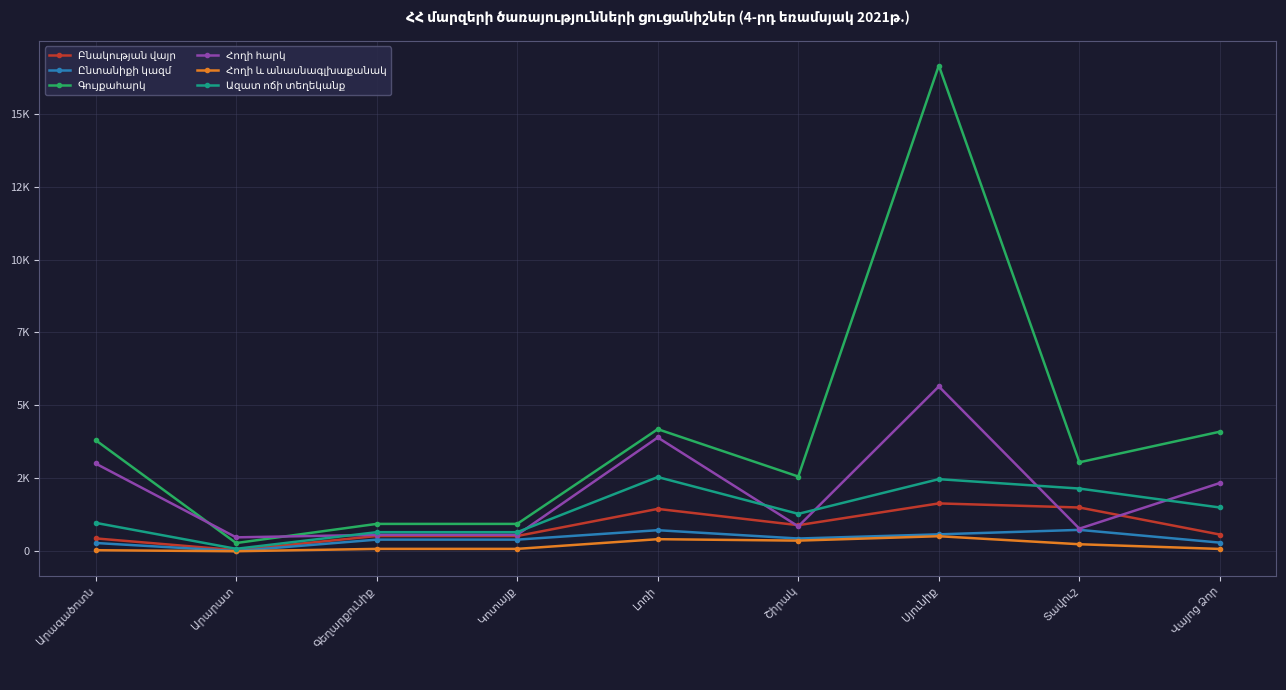

Reading left to right, what are all the values shown in this chart?

Բնակության վայր: 443	40	525	525	1454	896	1642	1502	575
Ընտանիքի կազմ: 286	9	401	401	724	439	582	735	298
Գույքահարկ: 3811	284	940	940	4186	2563	16647	3051	4100
Հողի հարկ: 3010	479	565	565	3901	855	5650	777	2342
Հողի և անասնագլխաքանակ: 38	3	84	84	416	367	518	243	82
Ազատ ոճի տեղեկանք: 976	86	656	656	2545	1284	2473	2151	1502